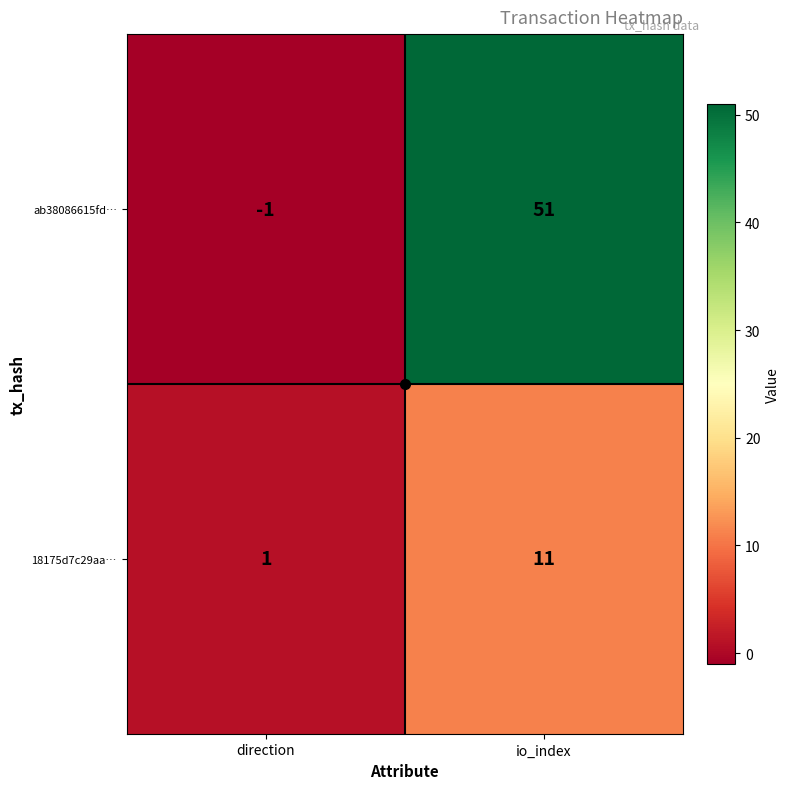

What is the maximum value shown in the chart?

51